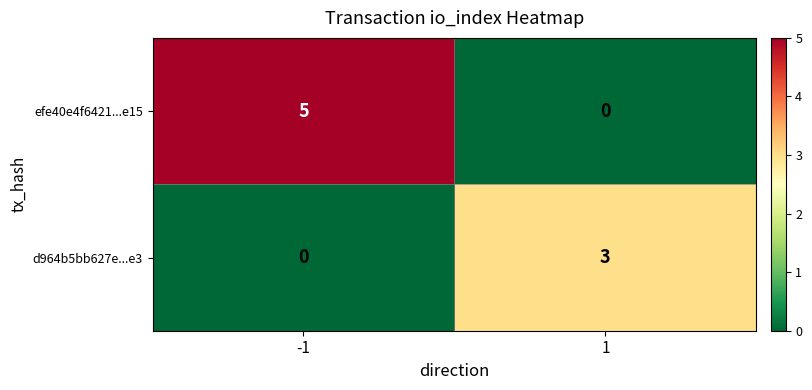

Reading right to left, extract all data points from this chart.

efe40e4f6421...e15: 0	5
d964b5bb627e...e3: 3	0